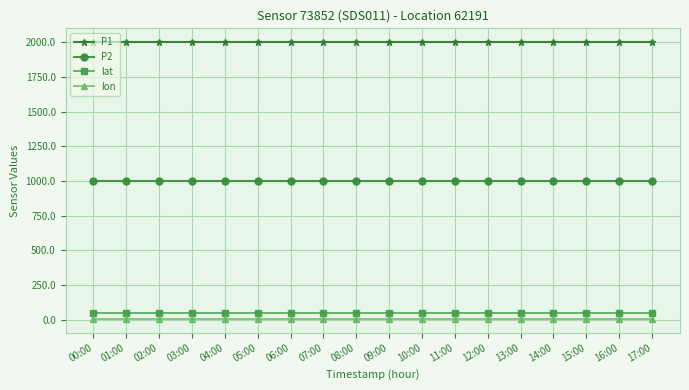

The P1 series shows 1999.9 at 06:00. True or false?

True